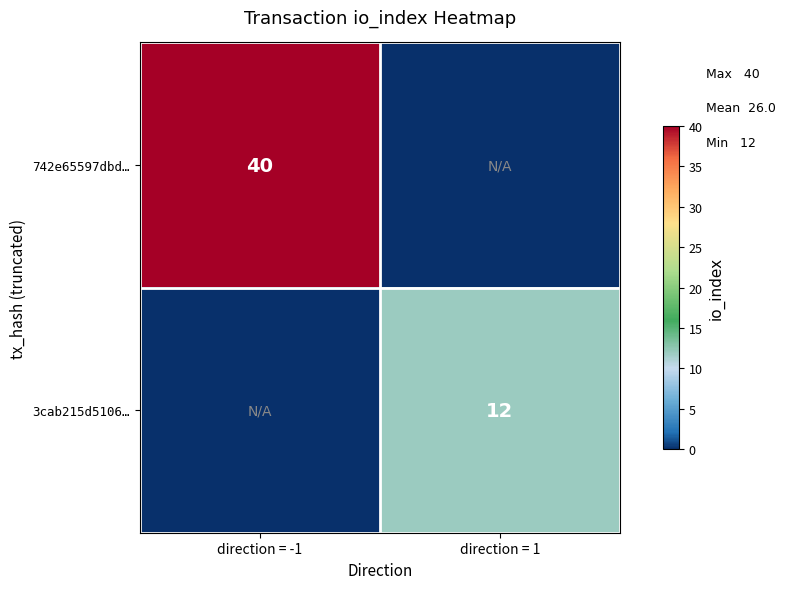

Between direction = 1 and direction = -1, which is larger?

direction = -1